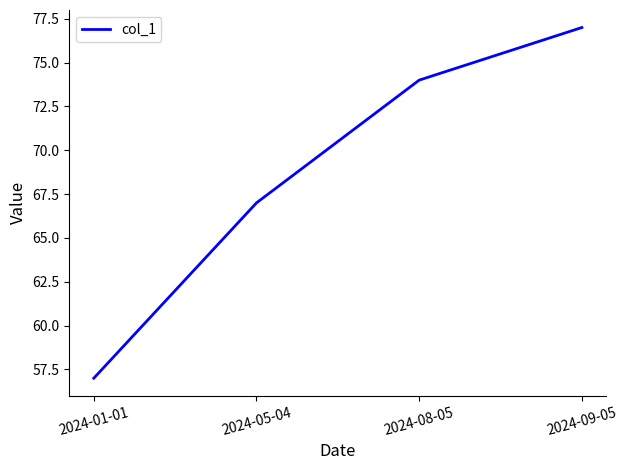

What is the difference between the values at 2024-05-04 and 2024-01-01?

10